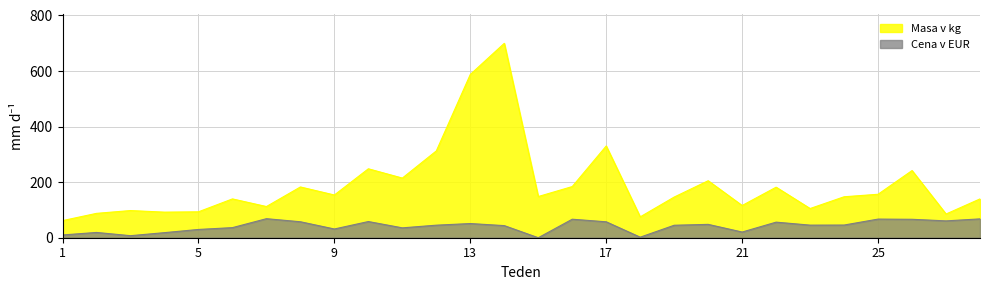

Read the Cena v EUR value at 12.

45.2